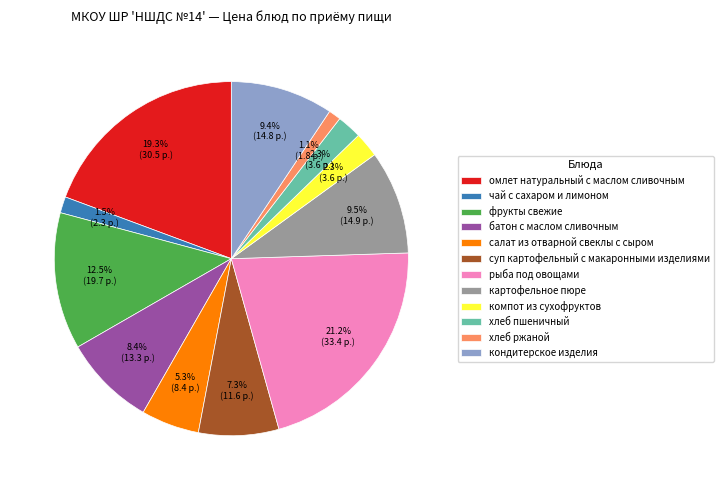

What portion of the pie excludes фрукты свежие?

87.5%